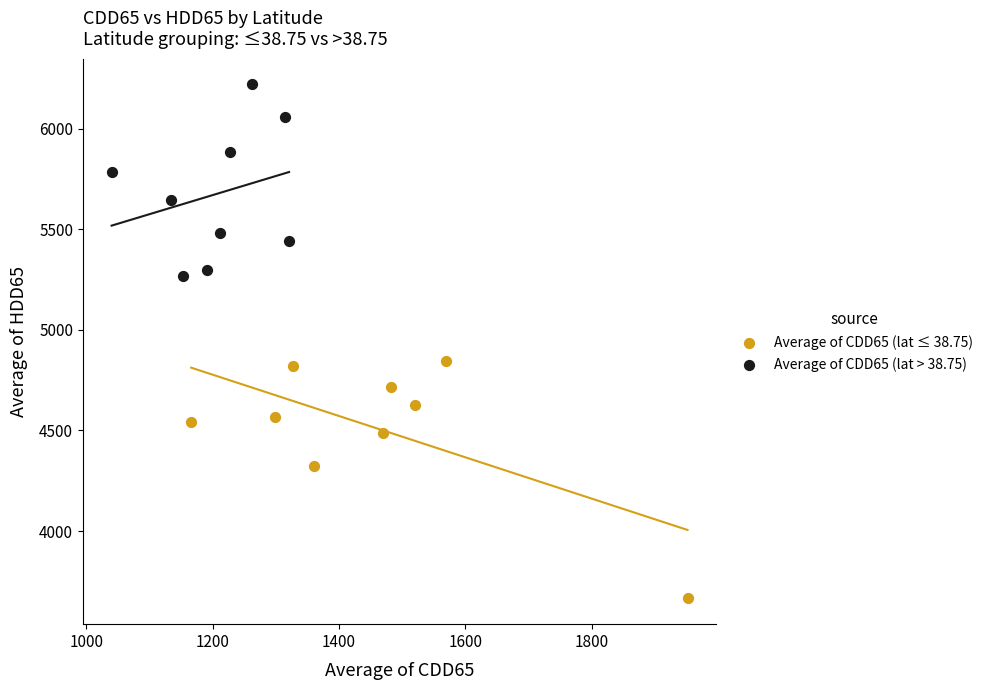

Which series reaches the maximum Y coordinate?

Average of CDD65 (lat > 38.75)